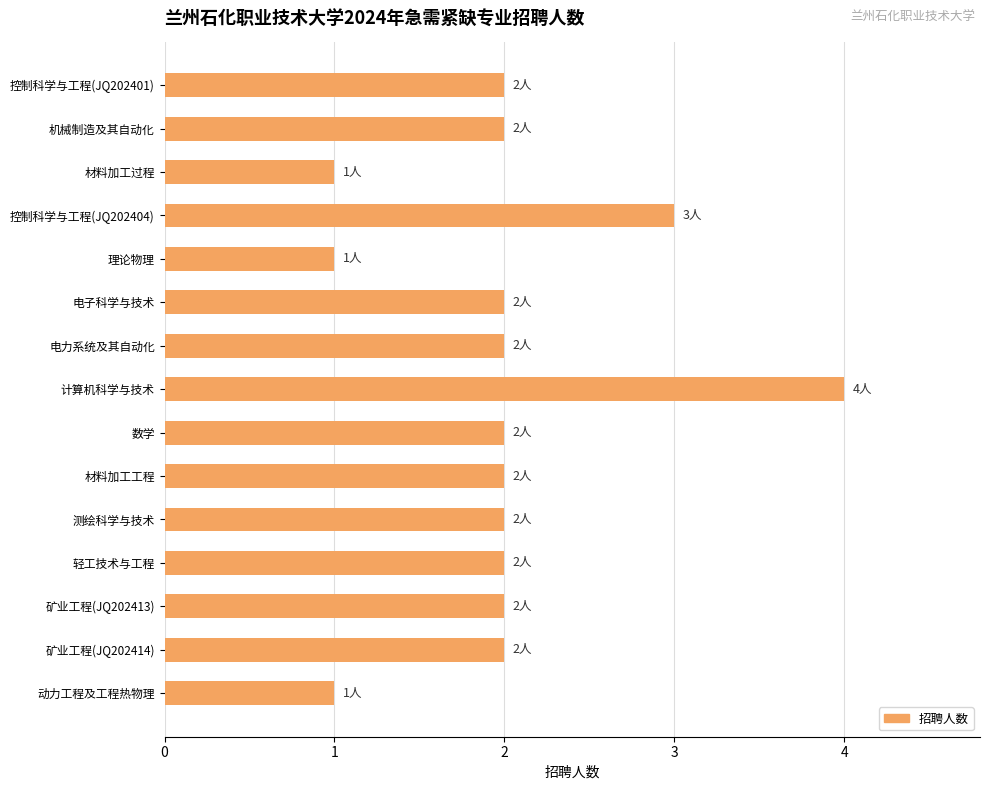

How many values are between 2 and 3?

11